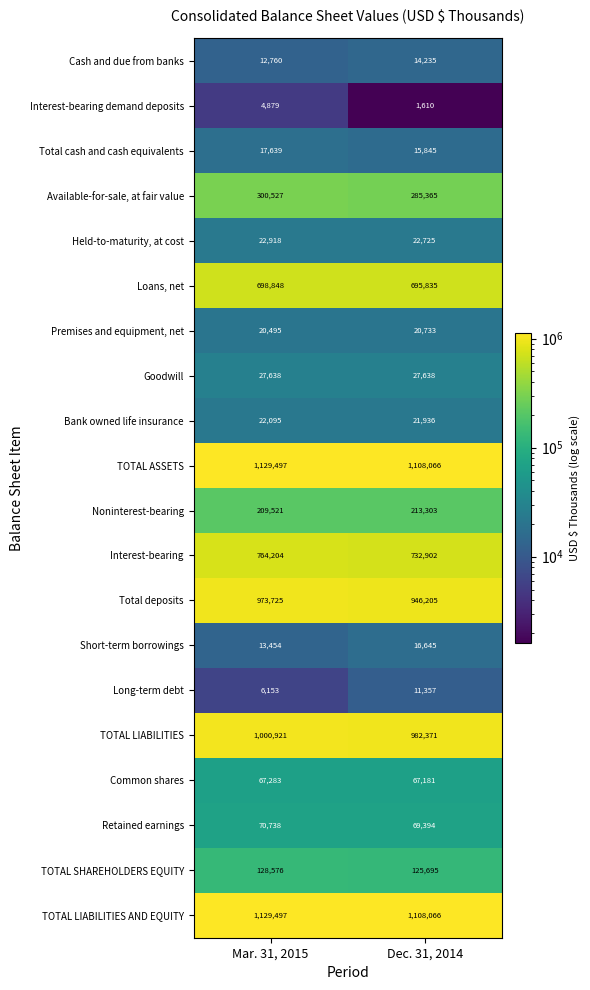

What is the total value across all series at Mar. 31, 2015?

6621368